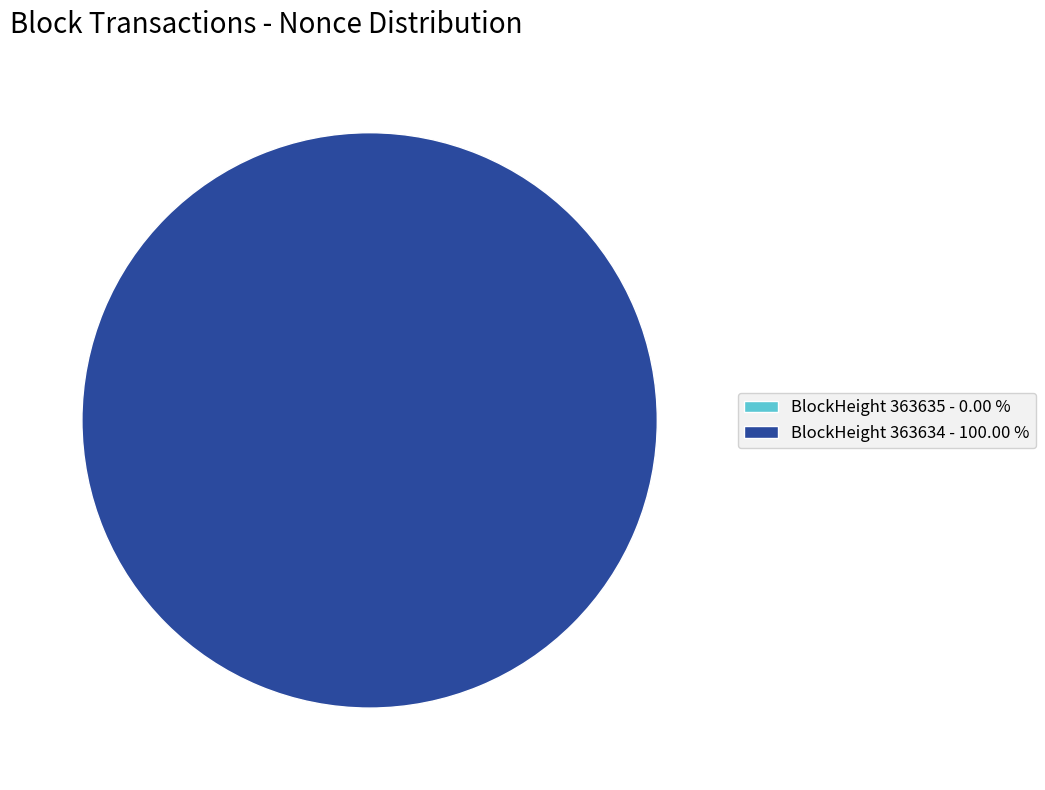

Is it true that 363635 is 0% of the pie?

True